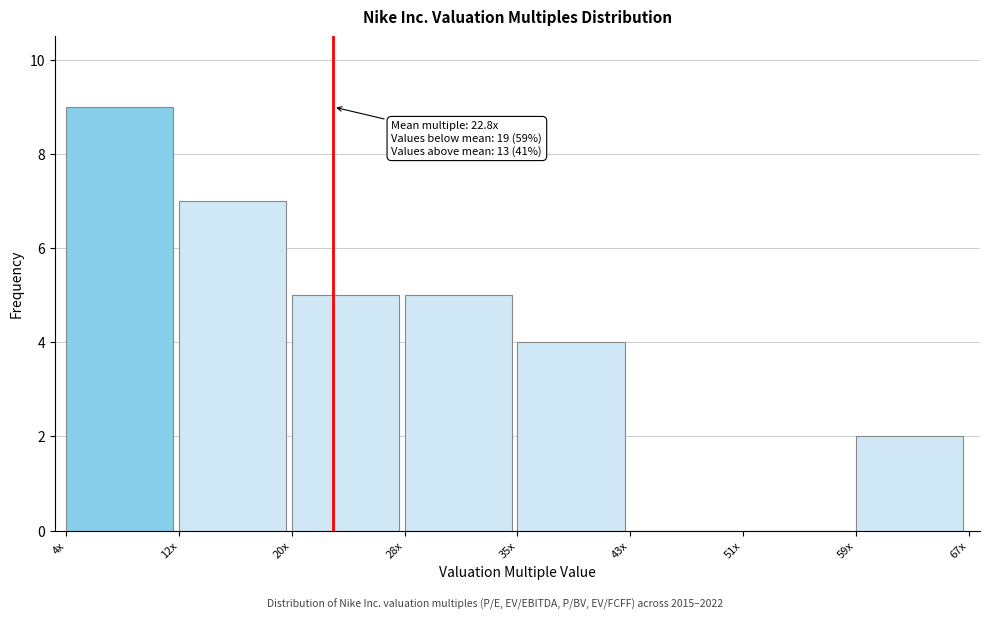

Reading left to right, list all the values displayed in this chart.

4x=9	12x=7	20x=5	28x=5	35x=4	43x=0	51x=0	59x=2